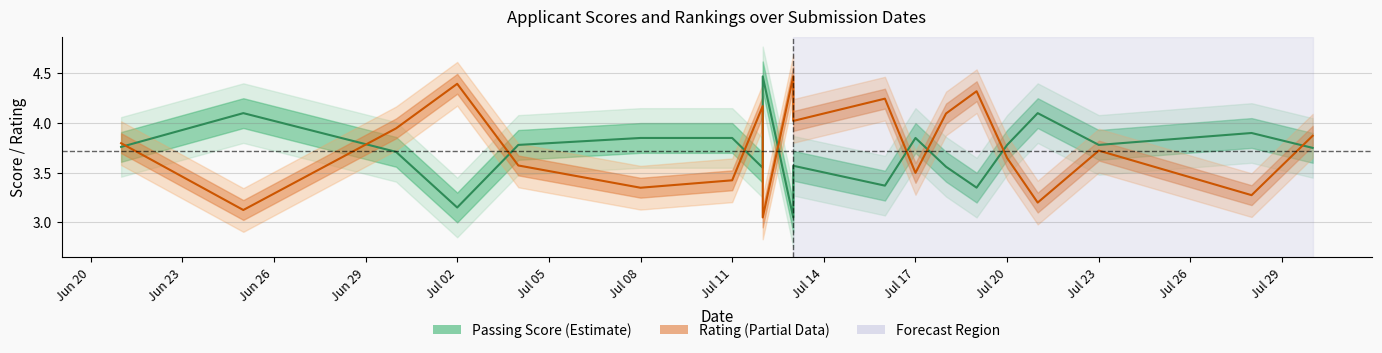

How many lines are shown in the chart?

2